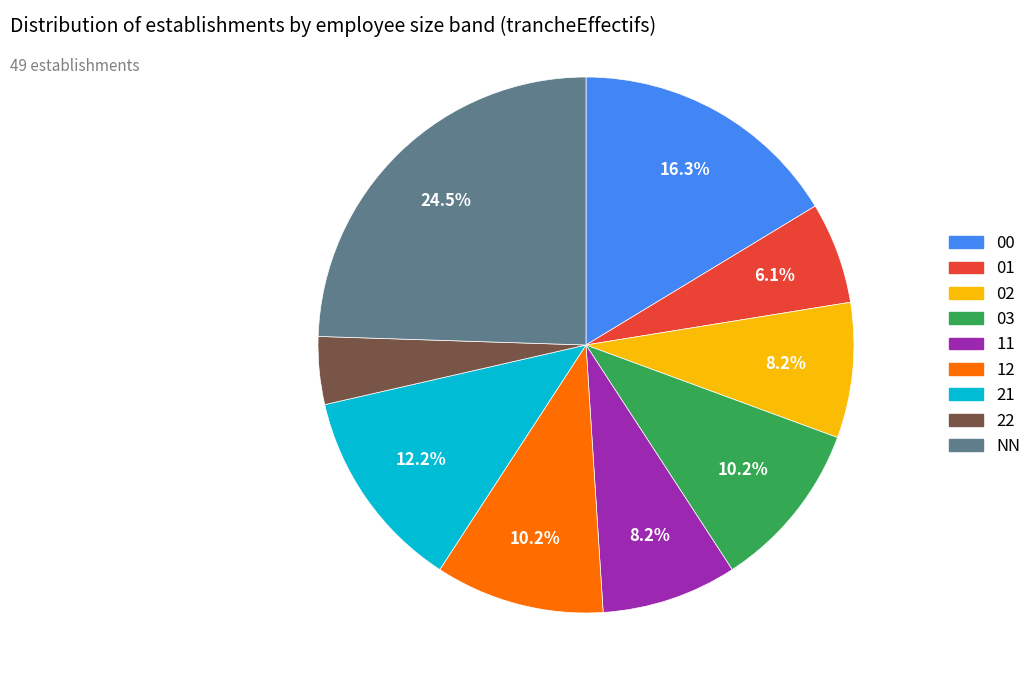

Which slice is the smallest?

22